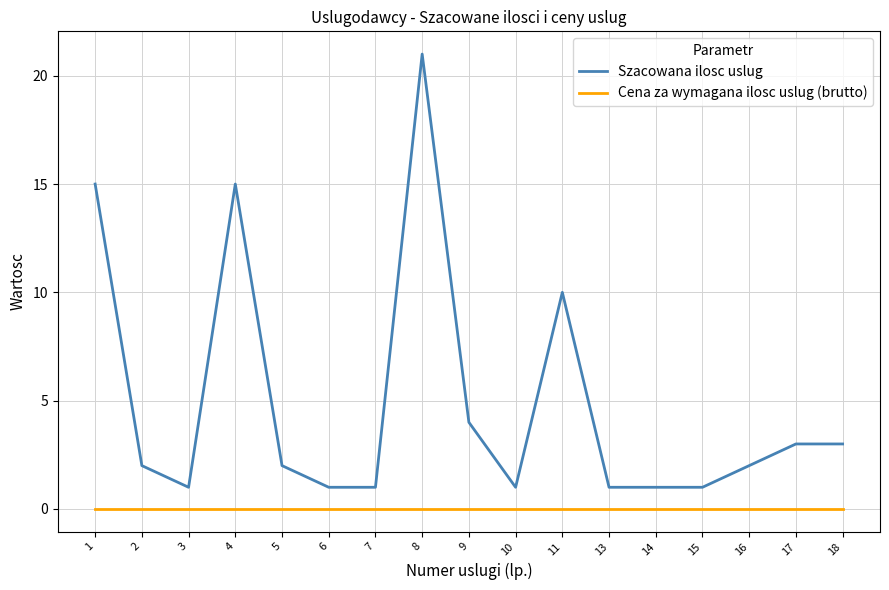

True or false: Cena za wymagana ilosc uslug (brutto) and Szacowana ilosc uslug intersect in this chart.

False